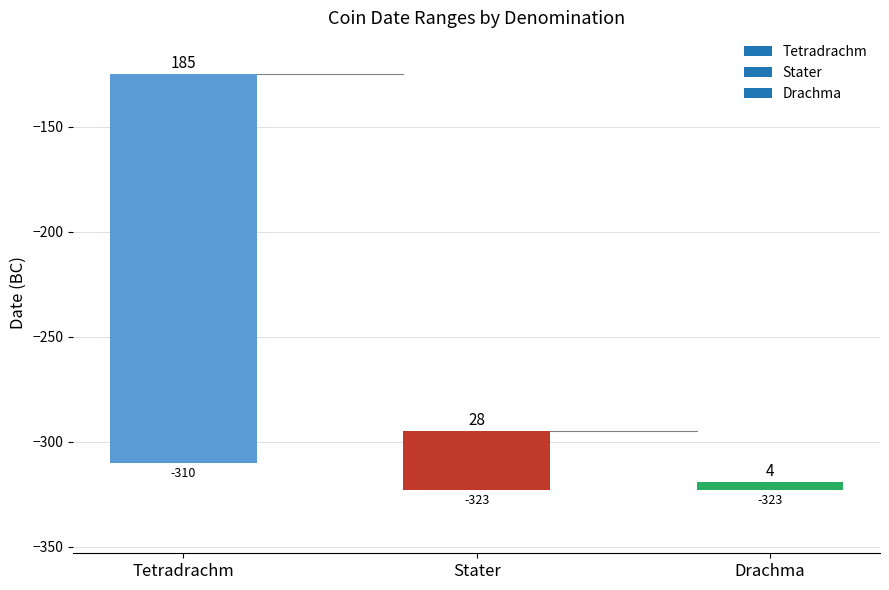

How many values are between 4 and 185?

3